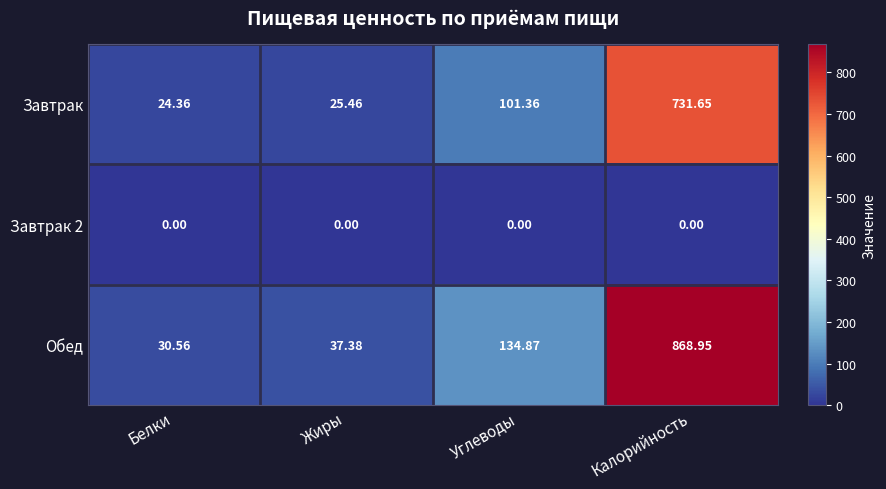

At which label is Обед closest to 449?

Углеводы